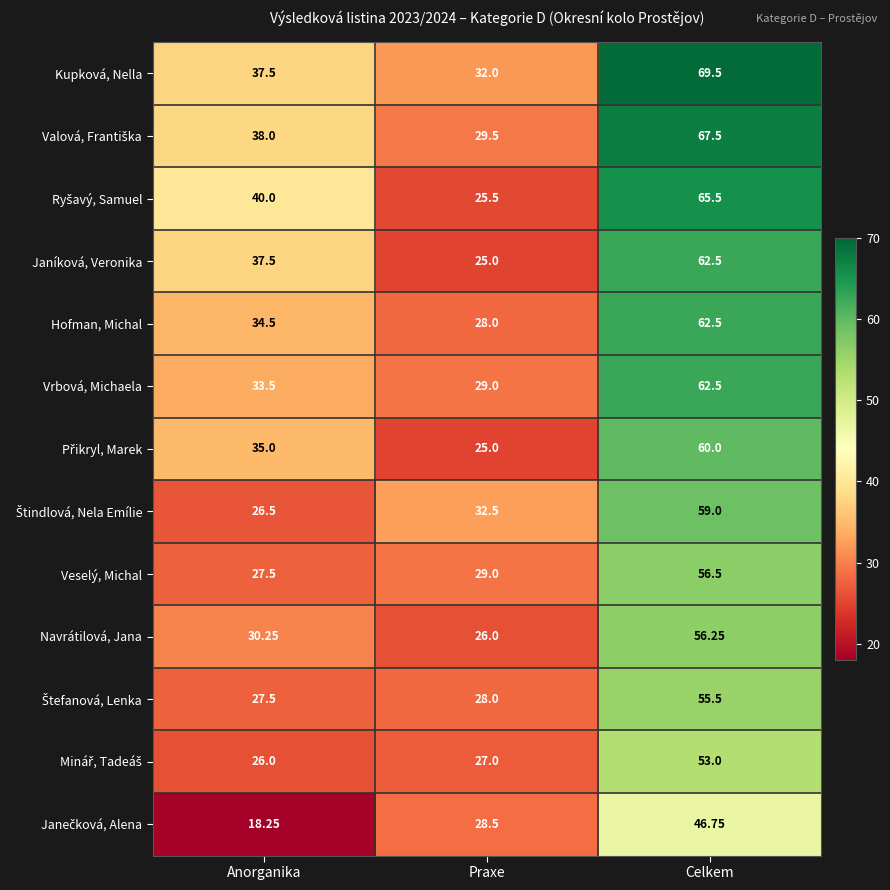

Which label corresponds to the smallest value in the chart?

Anorganika